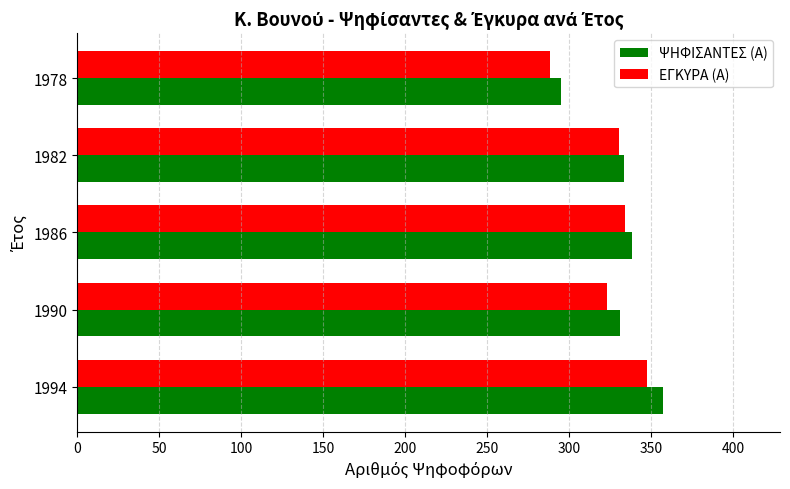

What is the minimum value for ΨΗΦΙΣΑΝΤΕΣ (Α)?

295